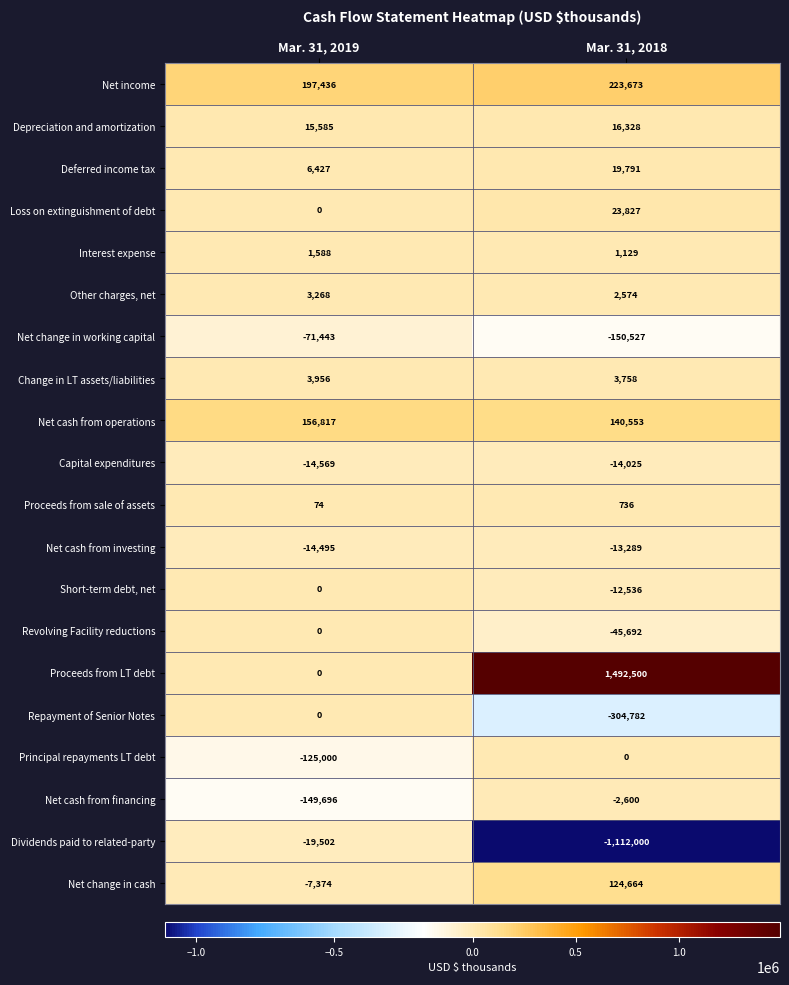

Read the Net cash from operations value at Mar. 31, 2019.

156817